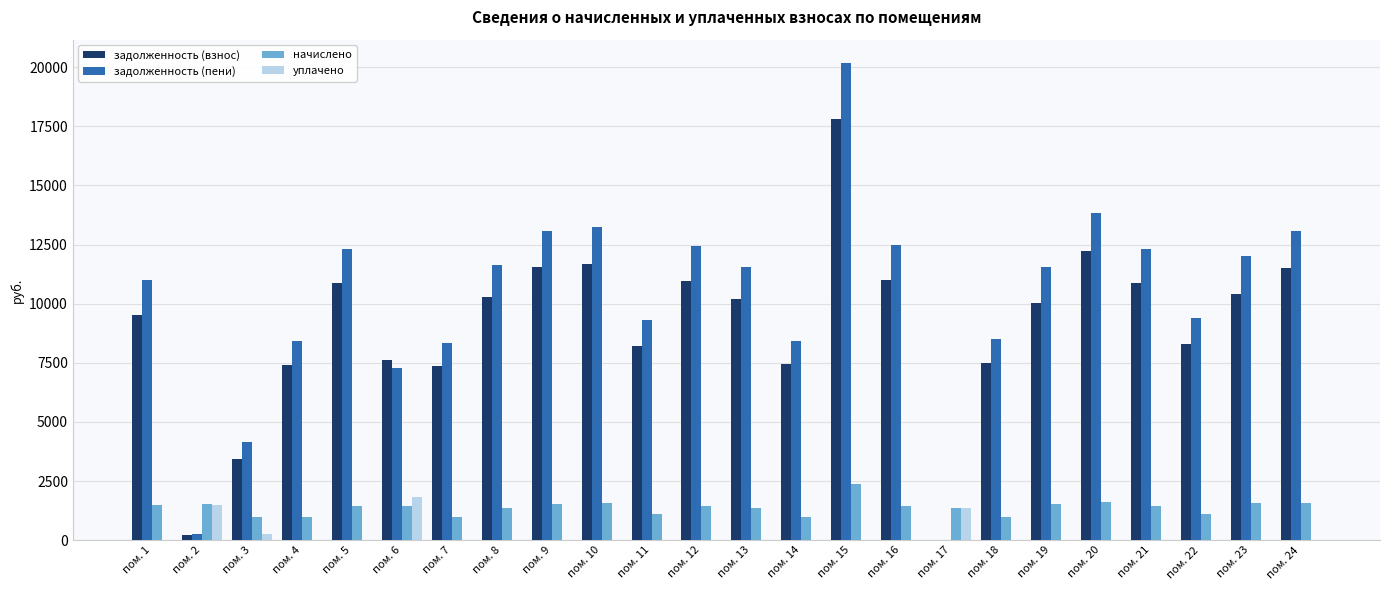

What is the maximum value for задолженность (пени)?

20153.8